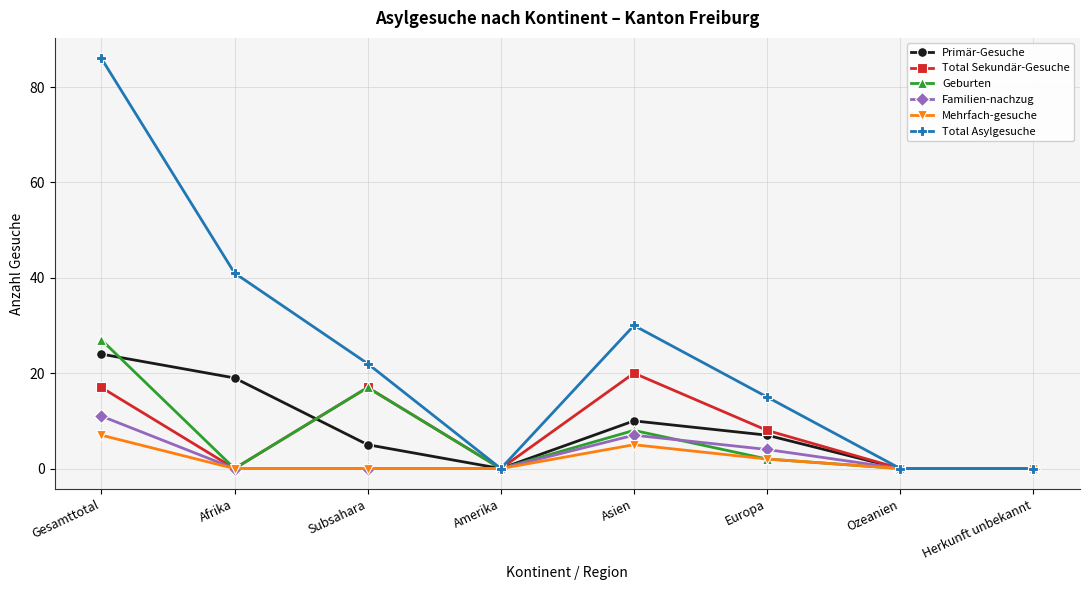

True or false: Mehrfach-gesuche has more than 0 points higher than both neighbors.

True